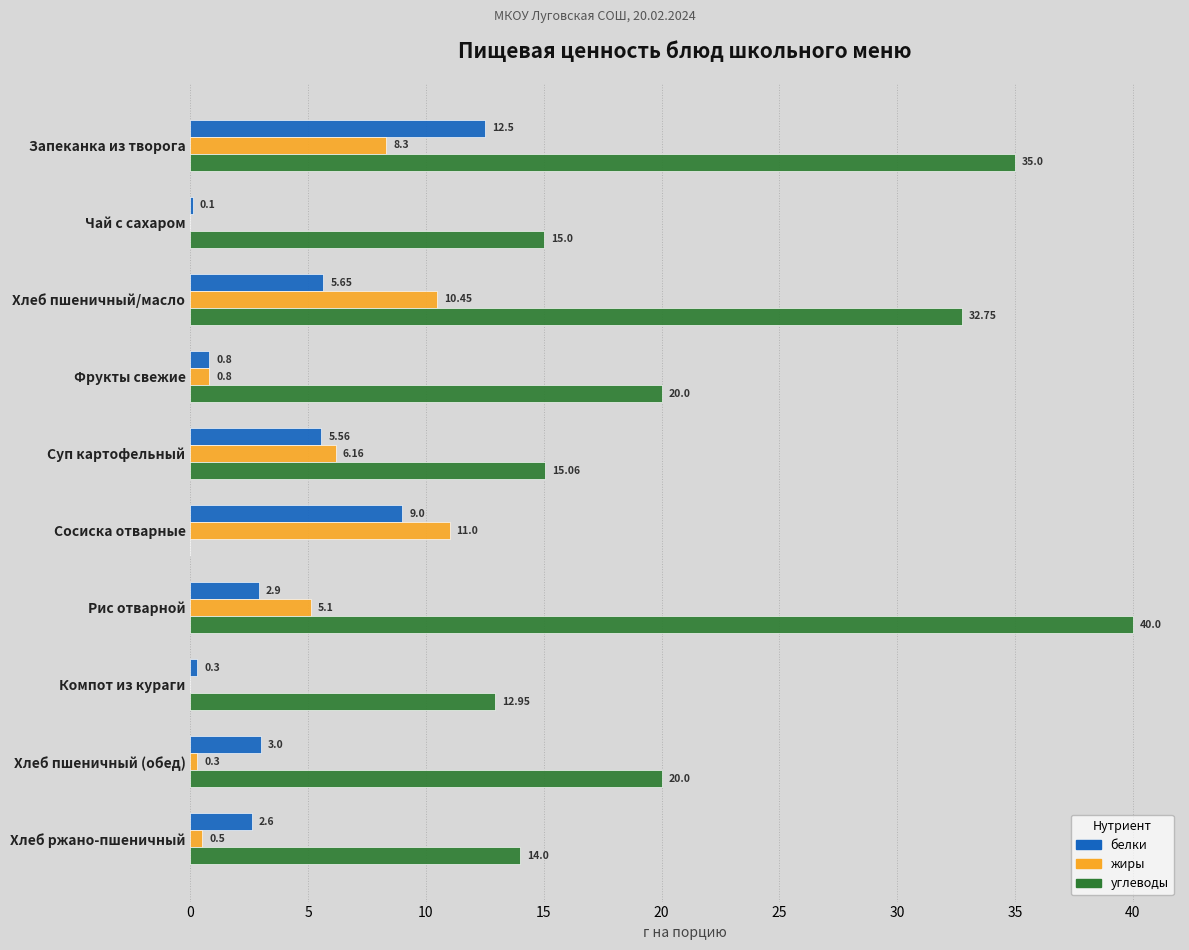

At which label is белки closest to 6?

Хлеб пшеничный/масло